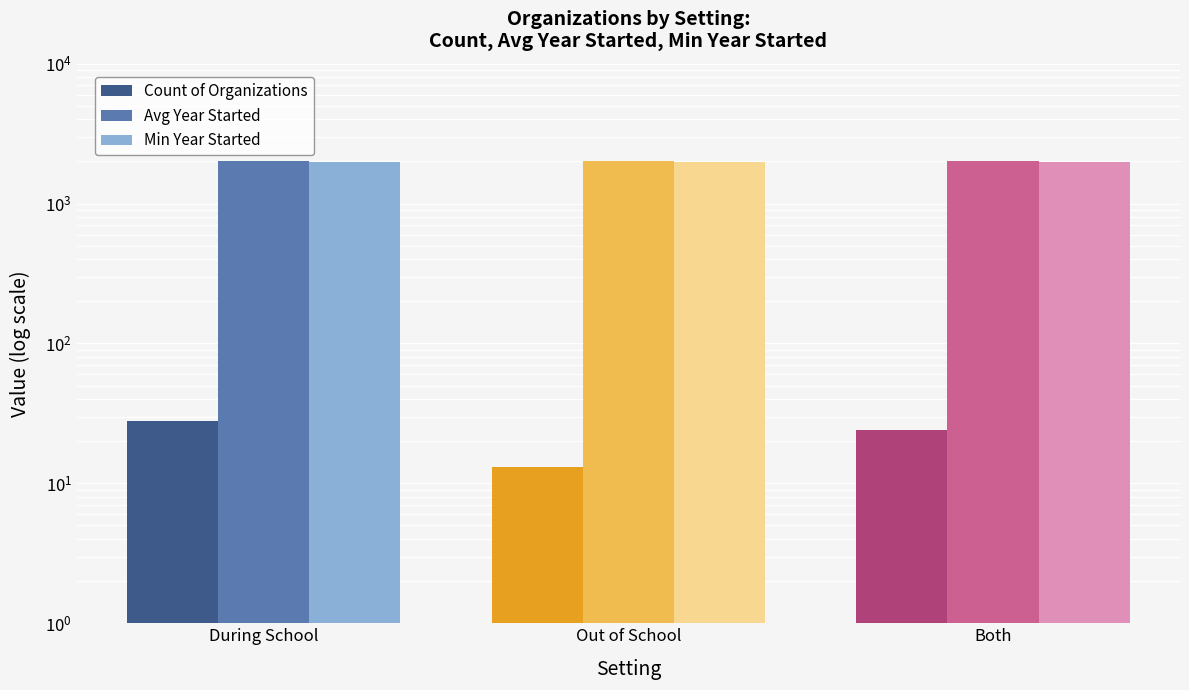

Which category has the highest value in the Avg Year Started series?

During School